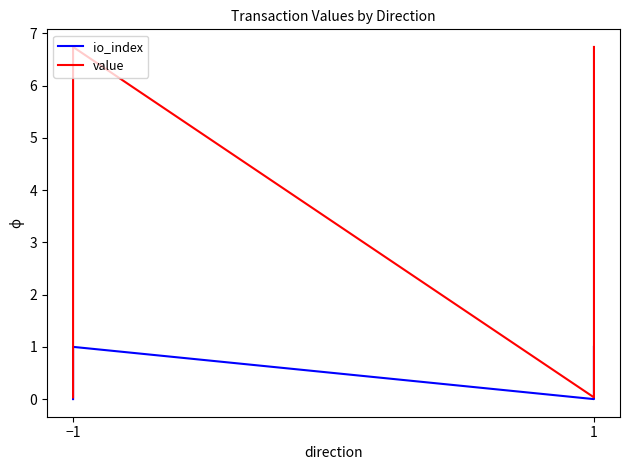

What is the label of the 4th point from the right?

−1